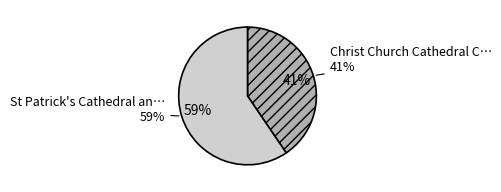

To the nearest percent, what percentage of the pie is Christ Church Cathedral Chapter House?

41%